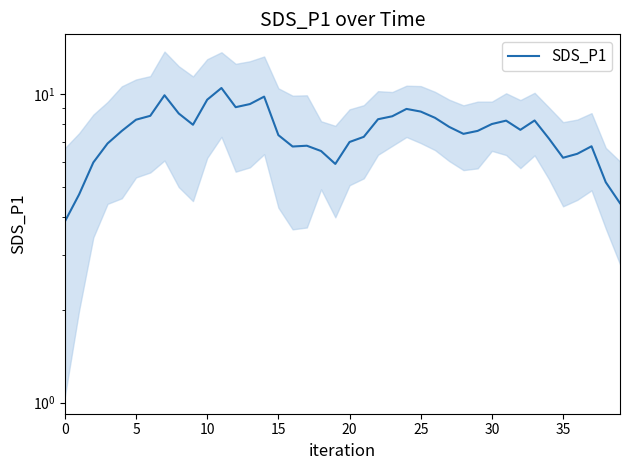

Count the number of categories in the chart.

40